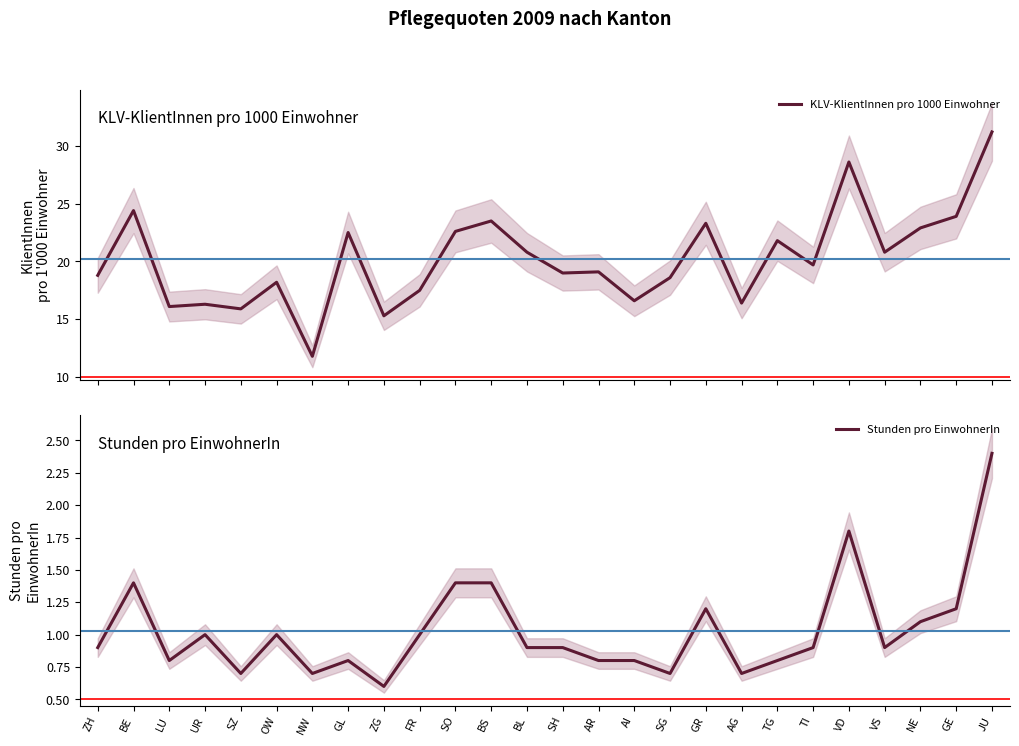

What are all the series names shown in the legend?

KLV-KlientInnen pro 1000 Einwohner, Stunden pro EinwohnerIn